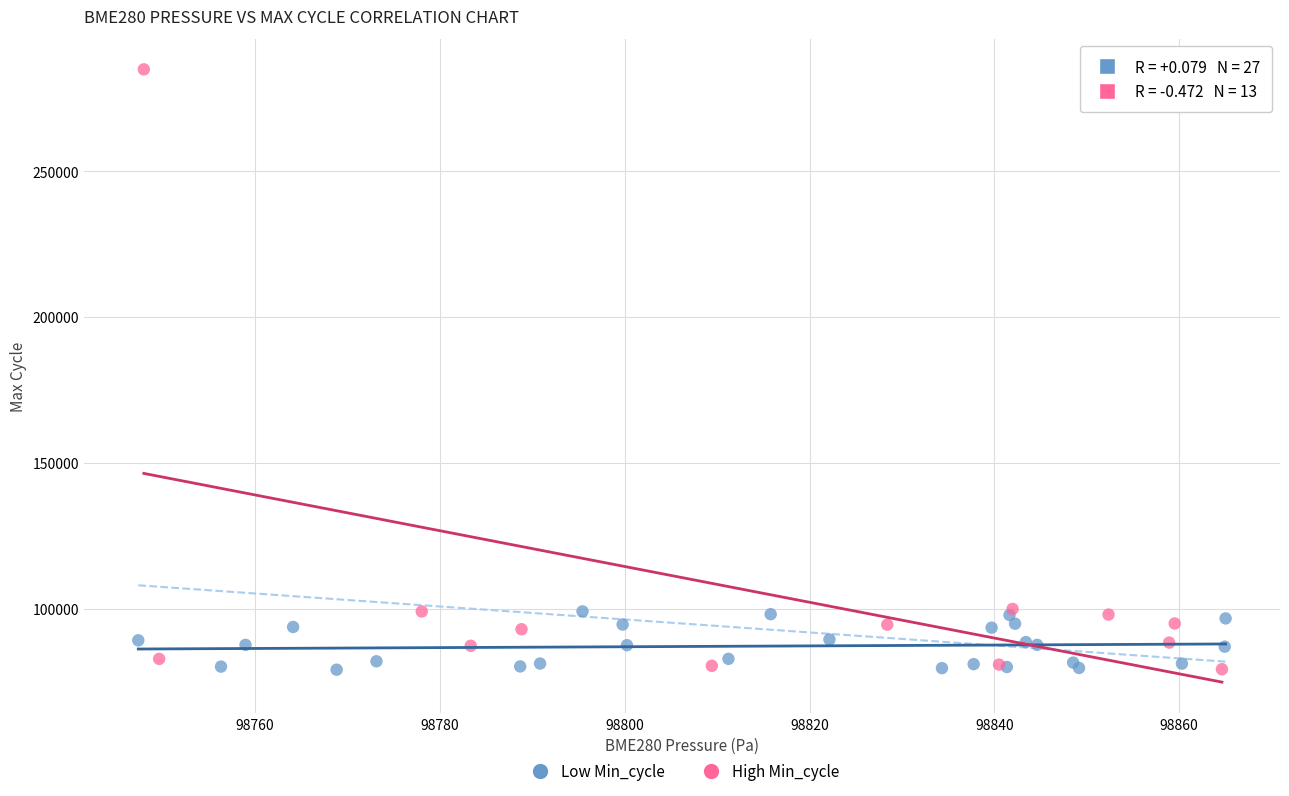

Which series contains the highest Y value?

High Min_cycle